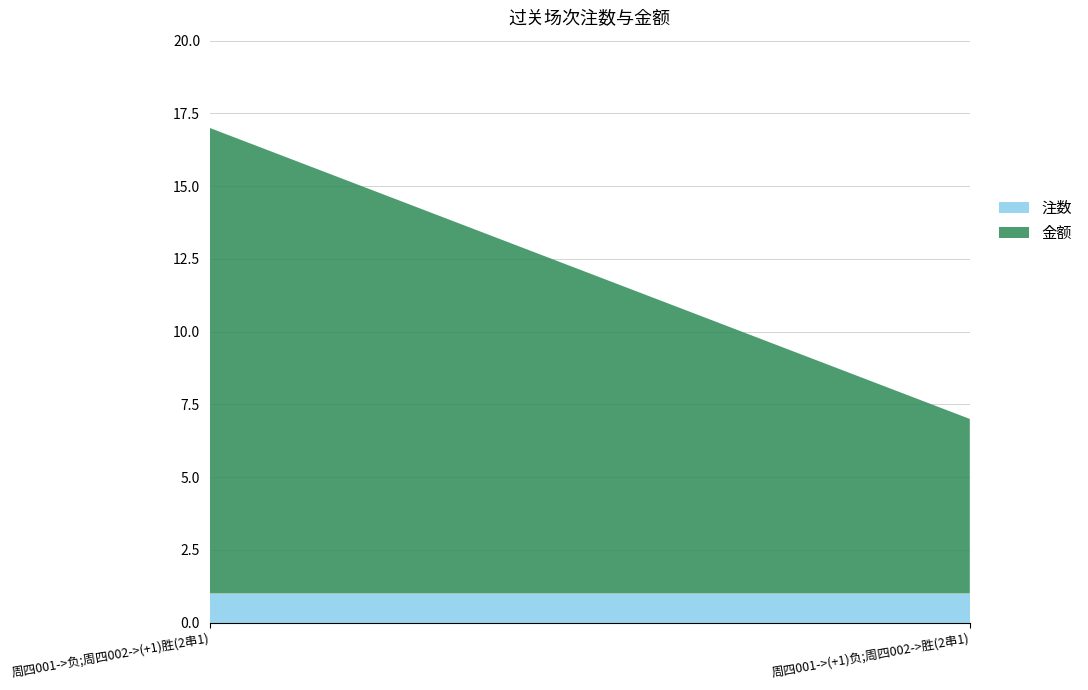

Reading left to right, list all the values displayed in this chart.

注数: 周四001->负;周四002->(+1)胜(2串1)=1	周四001->(+1)负;周四002->胜(2串1)=1
金额: 周四001->负;周四002->(+1)胜(2串1)=16	周四001->(+1)负;周四002->胜(2串1)=6